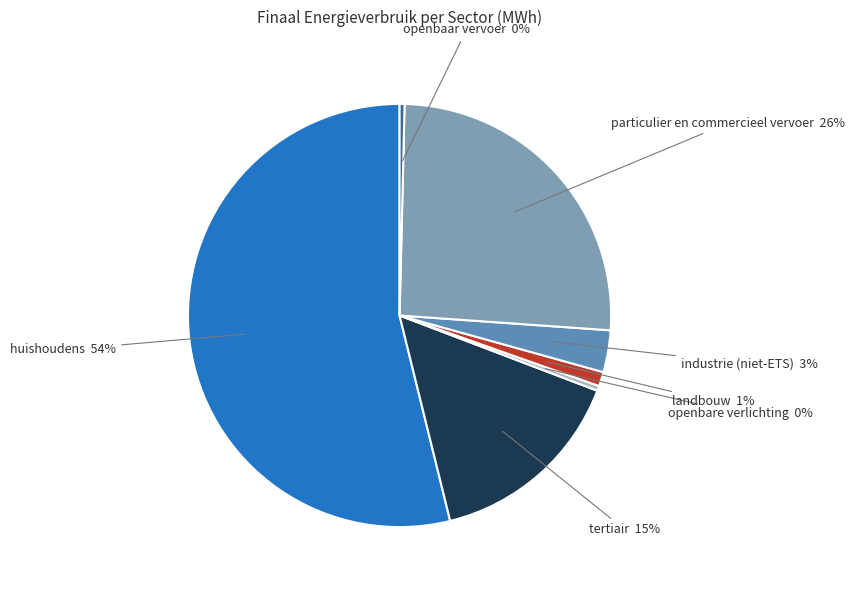

Count the number of slices in the pie.

7